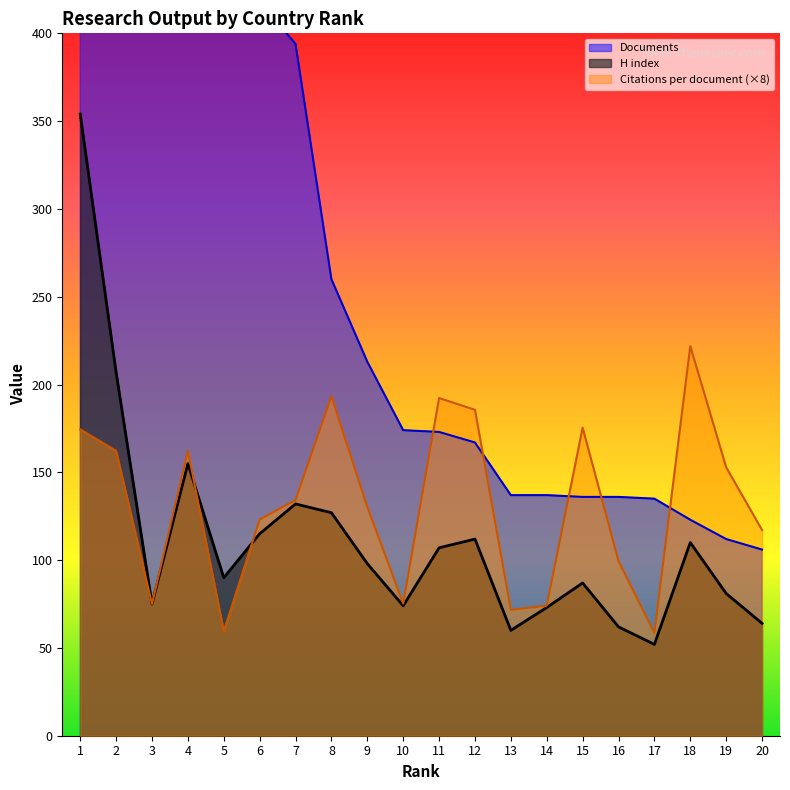

True or false: Documents and H index intersect in this chart.

False